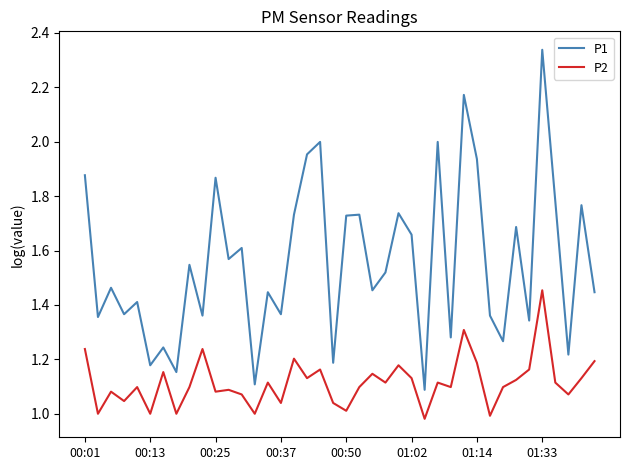

List the series in order of their overall mean, lowest first.

P2, P1